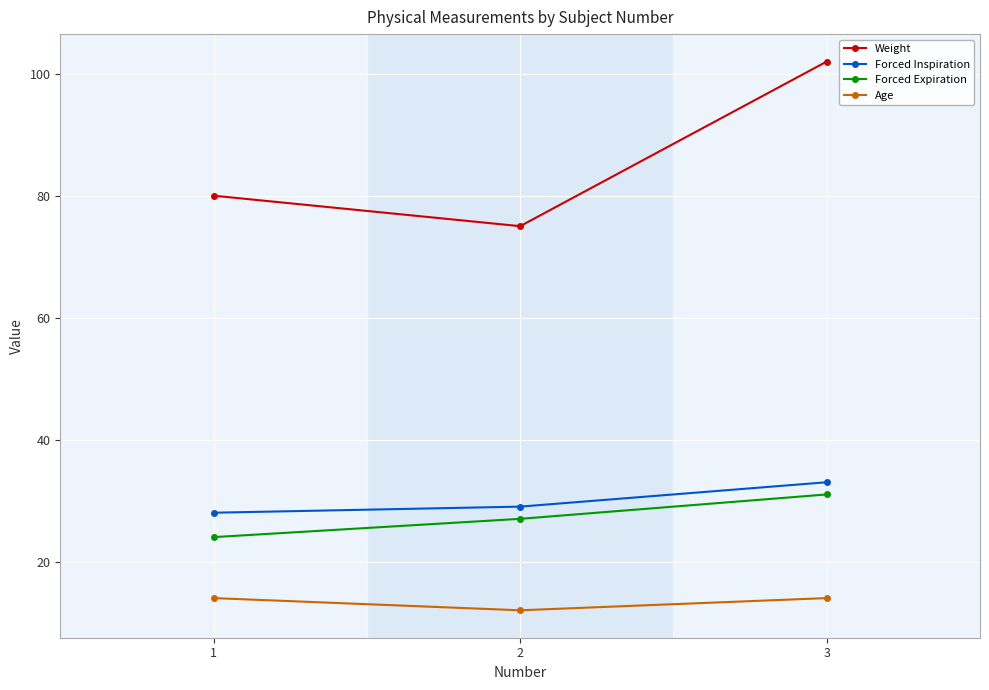

What is the approximate value of Weight at 2?

75